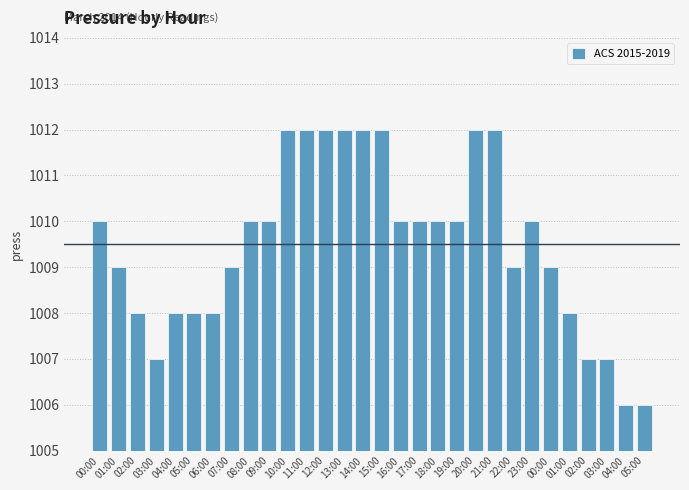

Are the bars horizontal?

No